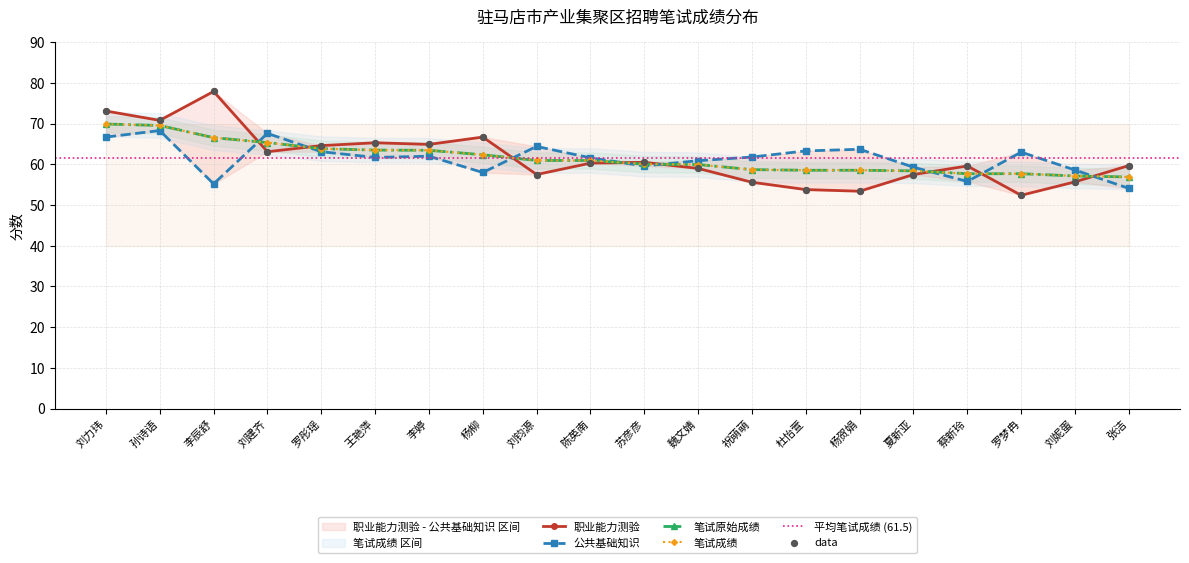

Which series reaches the maximum Y coordinate?

职业能力测验